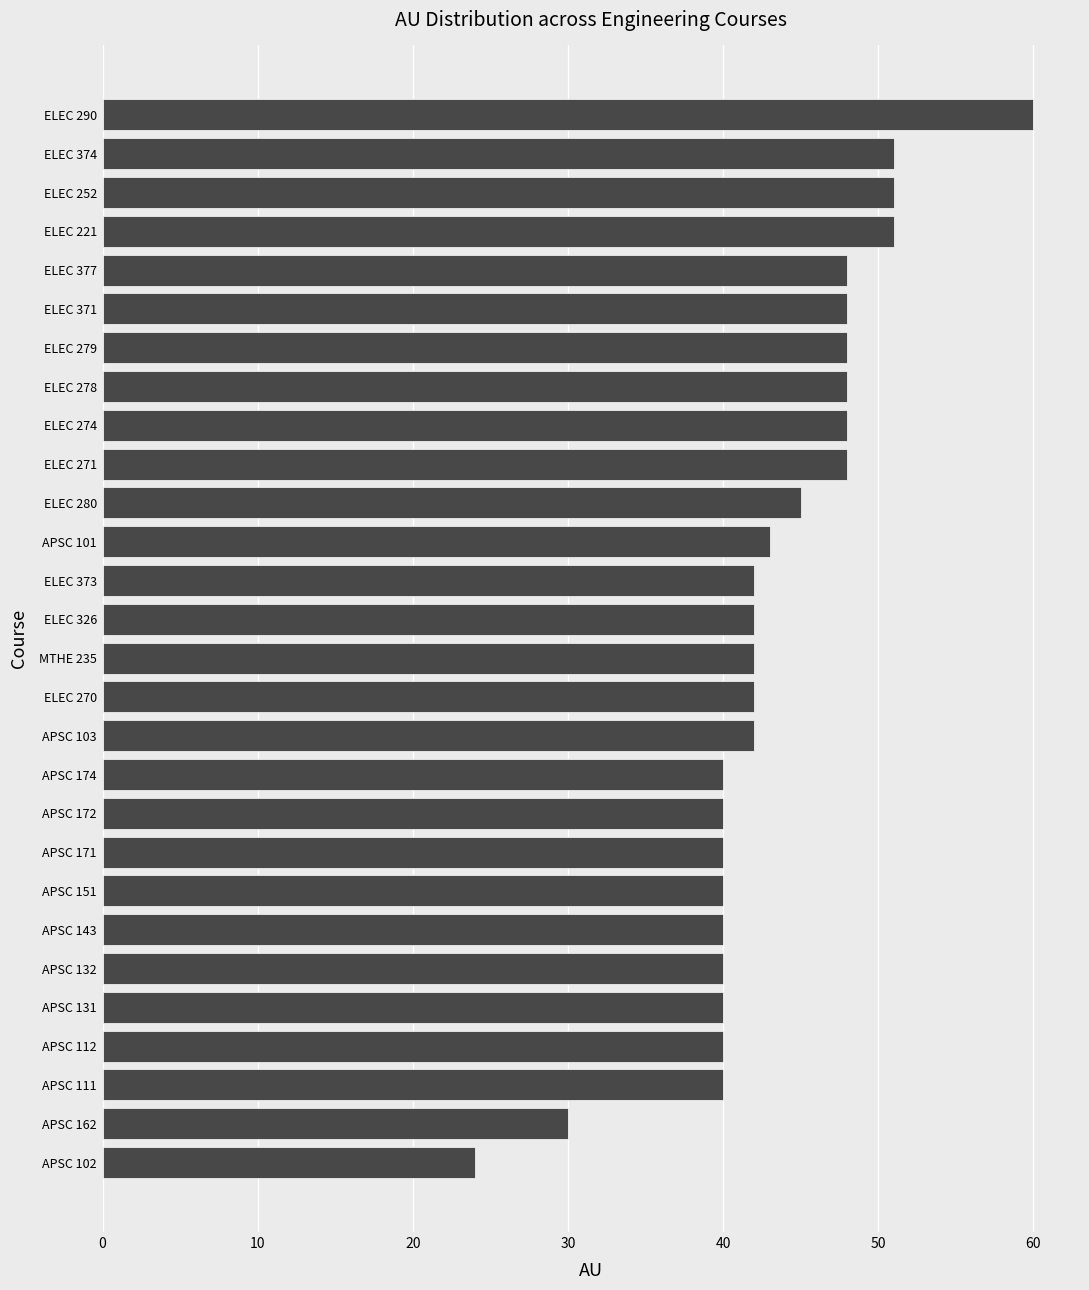

What is the average value?

43